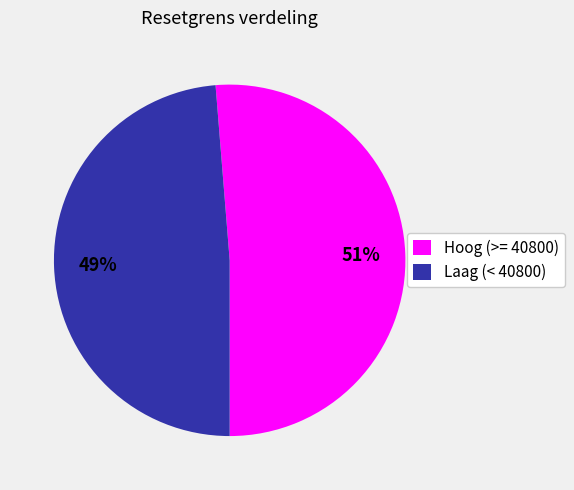

Which slice is the smallest?

Laag (< 40800)